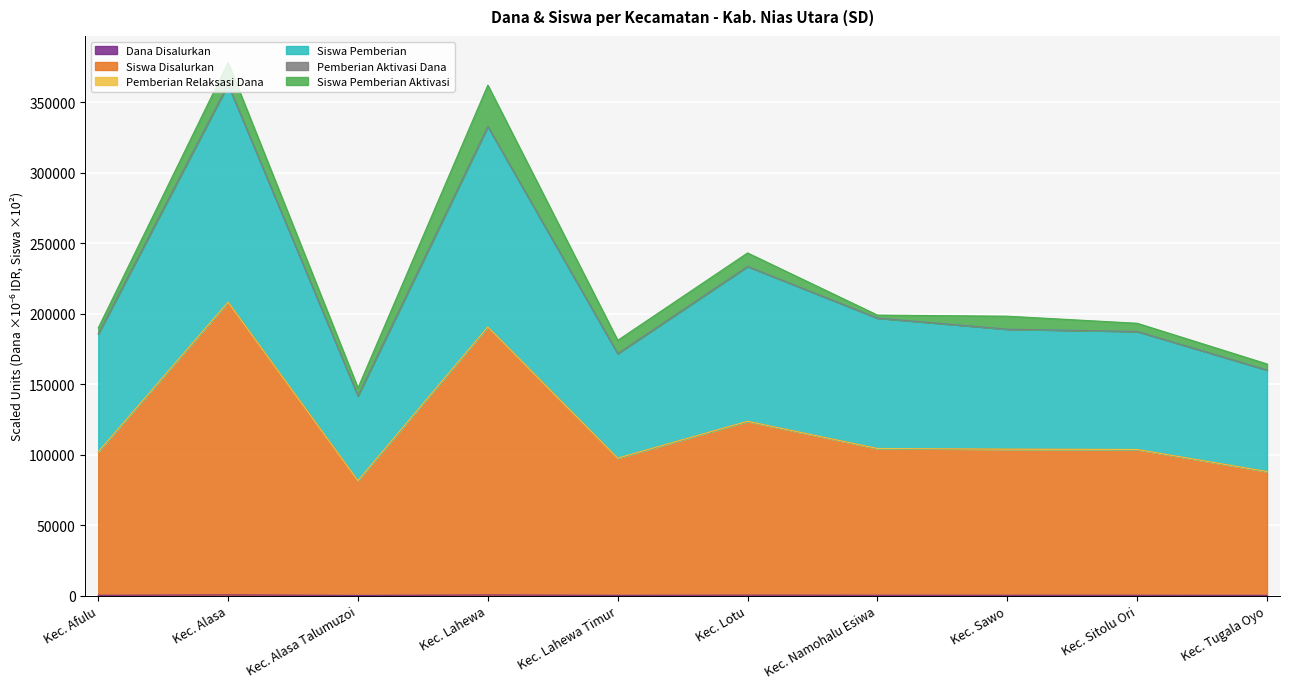

Which has a higher value, Kec. Afulu or Kec. Sitolu Ori?

Kec. Sitolu Ori